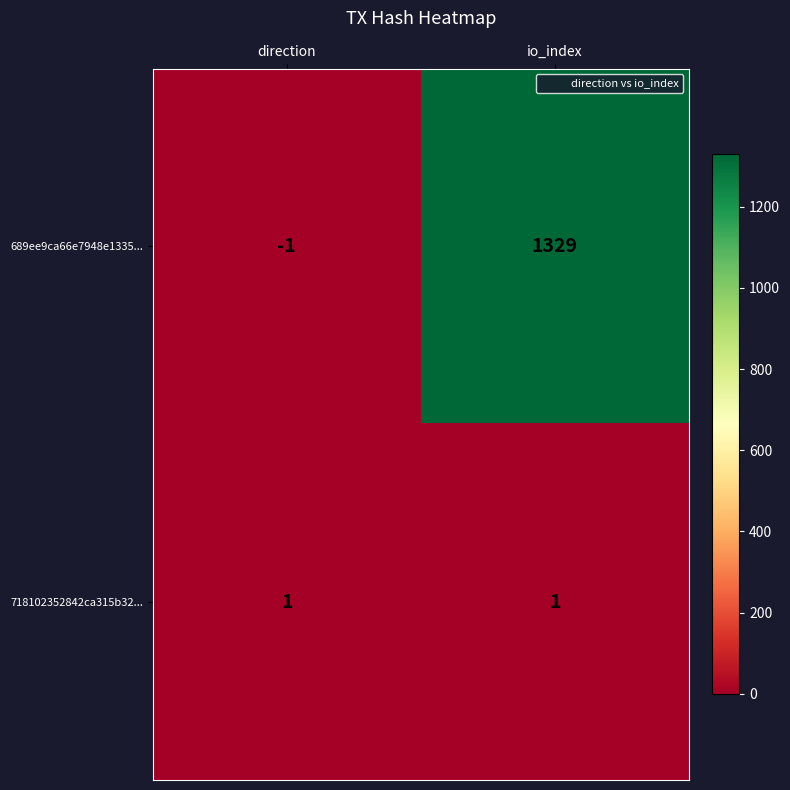

Reading left to right, extract all data points from this chart.

689ee9ca66e7948e1335...: -1	1329
718102352842ca315b32...: 1	1